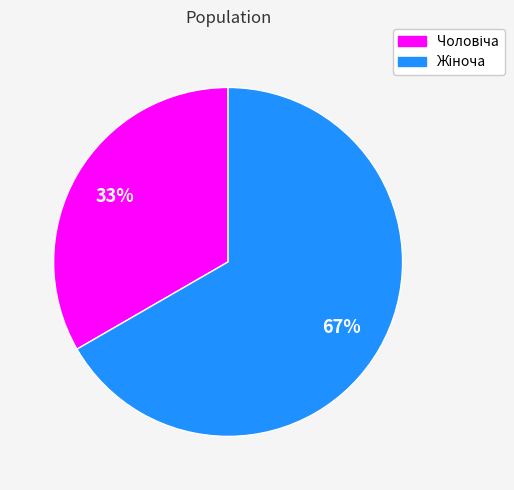

Is there any slice that represents more than half of the pie?

Yes